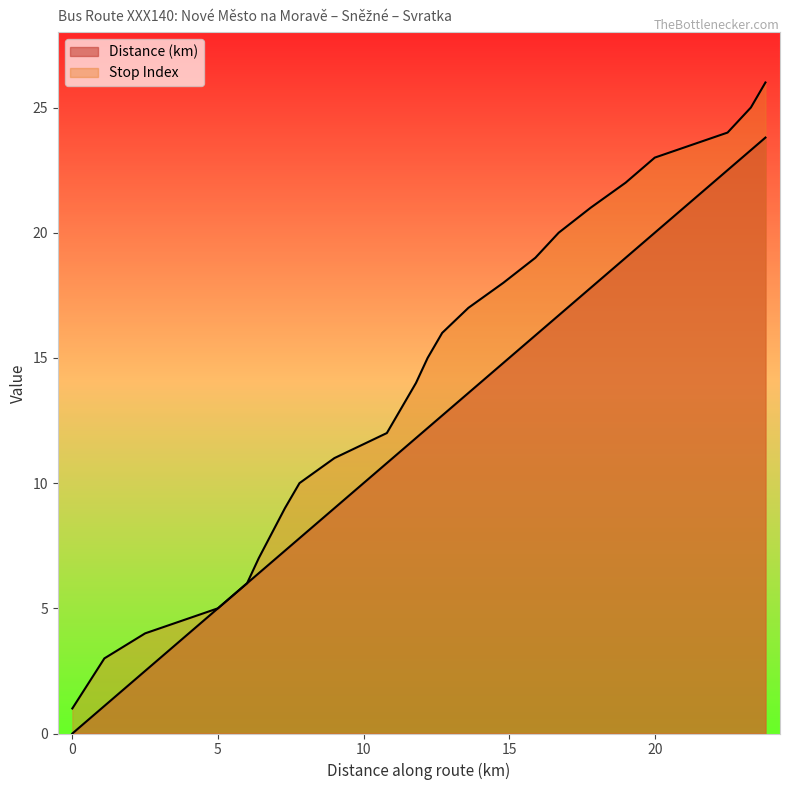

Which series changed the most between rozc.Kadov and Studnice u dvora?

Distance (km)